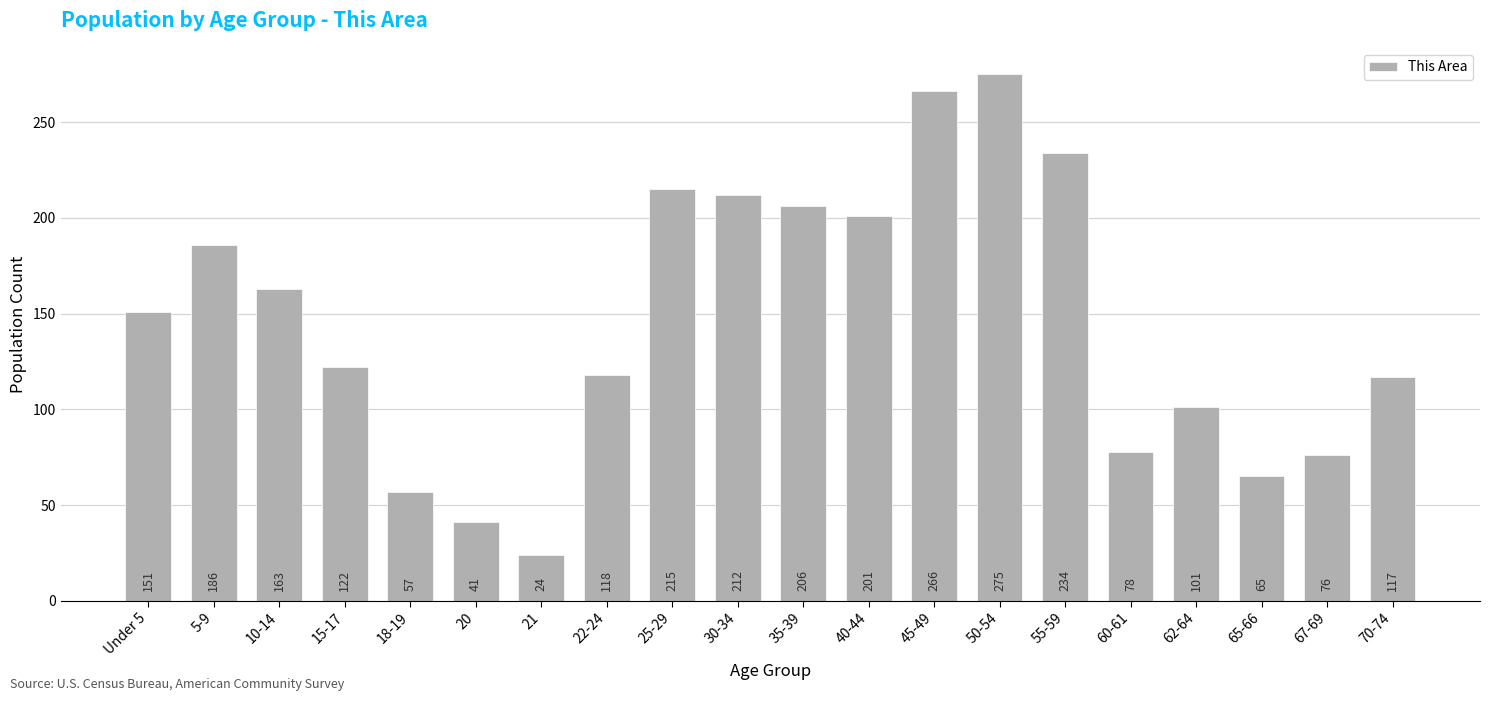

Reading left to right, transcribe all the data shown in this chart.

151	186	163	122	57	41	24	118	215	212	206	201	266	275	234	78	101	65	76	117